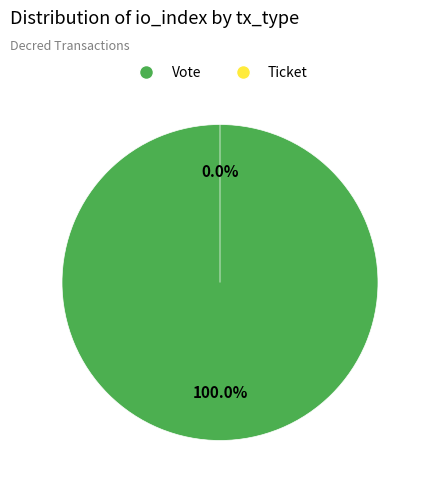

What is the largest slice in the pie chart?

Vote (io_index=1)